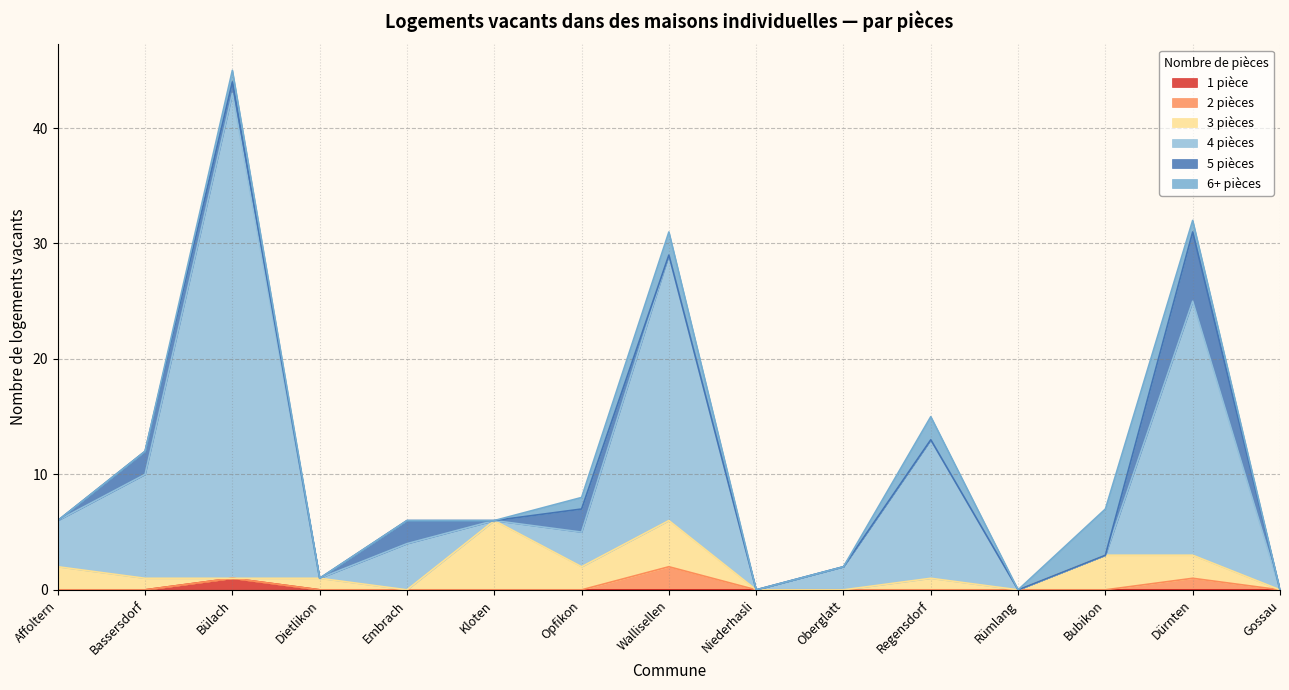

The 3 pièces series shows 4 at Opfikon. True or false?

False